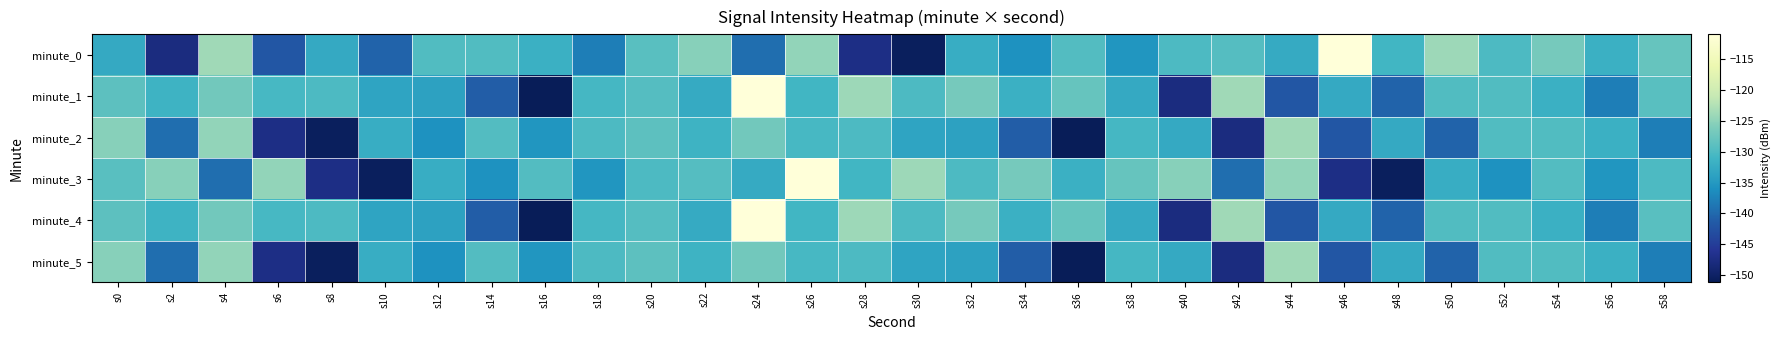

Which label corresponds to the largest value in the chart?

s46